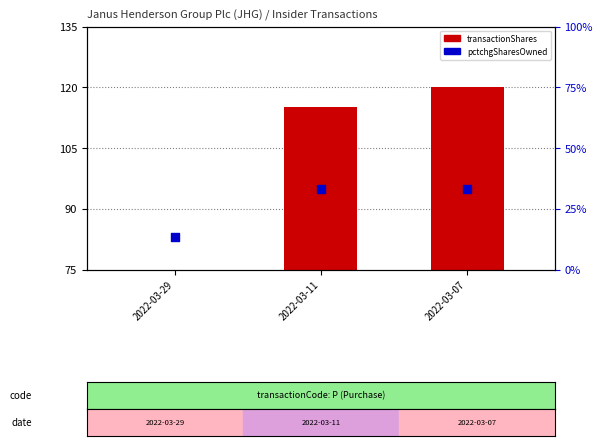

What are all the series names shown in the legend?

transactionShares, pctchgSharesOwned